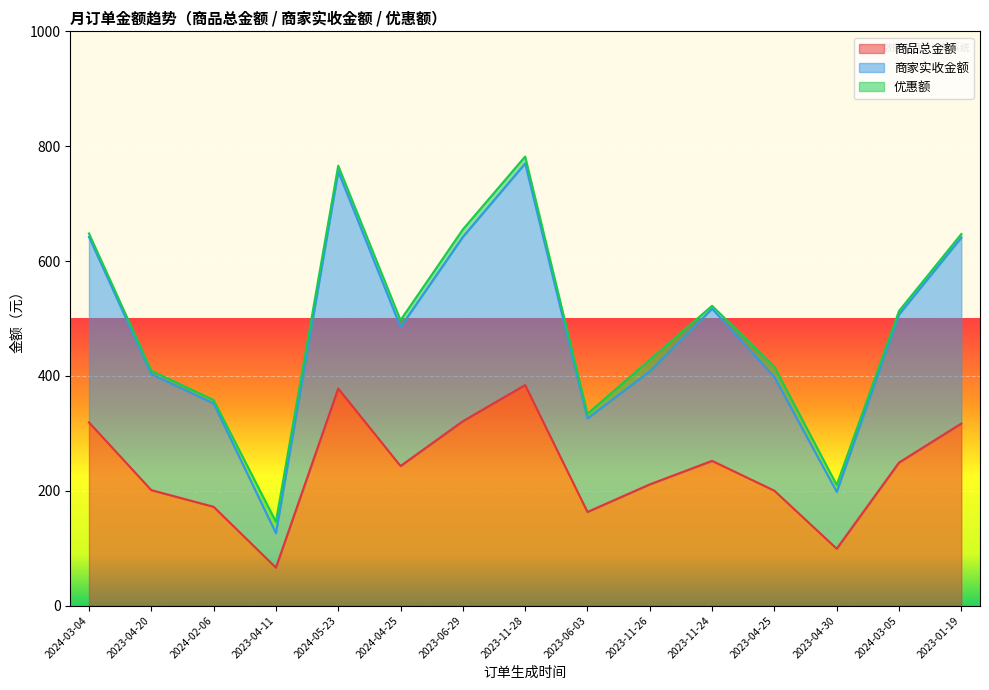

In 商家实收金额, how many points are higher than both neighbors (excluding endpoints)?

3